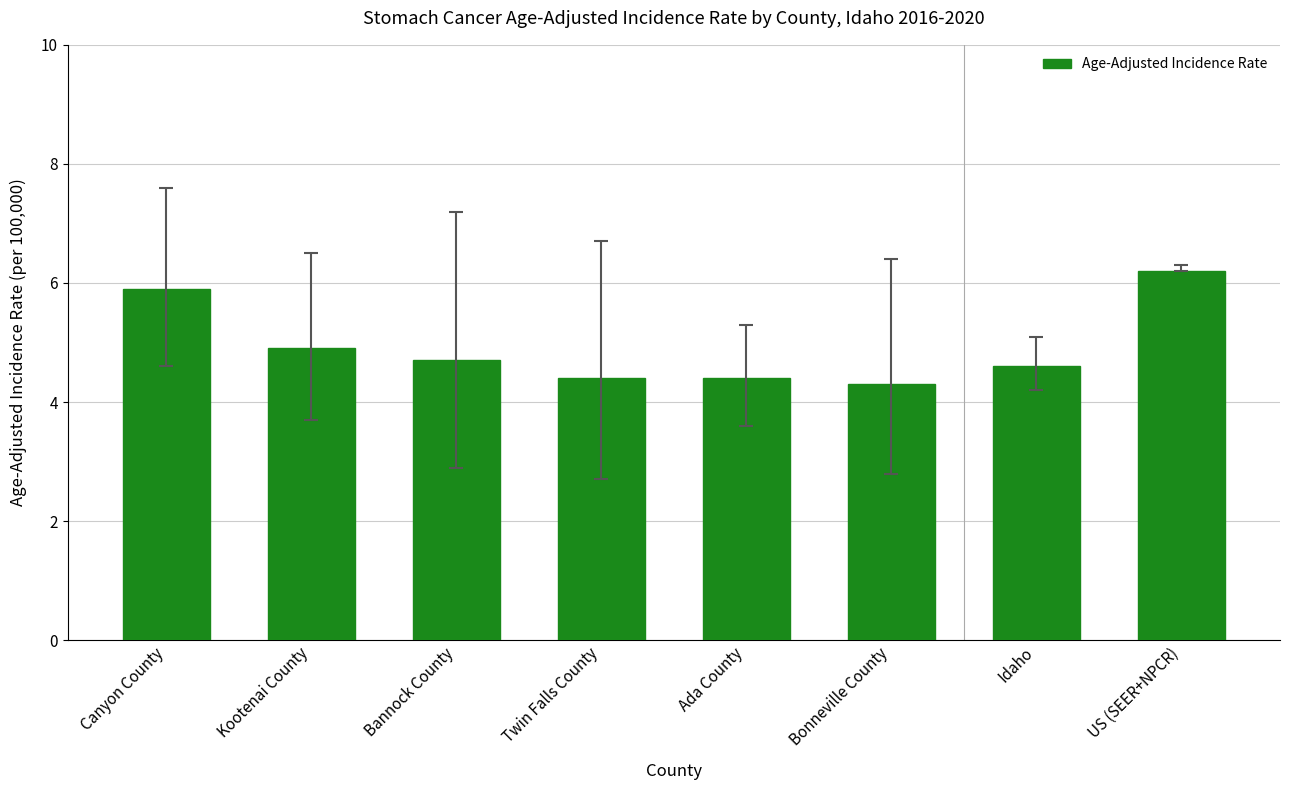

What is the change in value from Twin Falls County to US (SEER+NPCR)?

+1.8